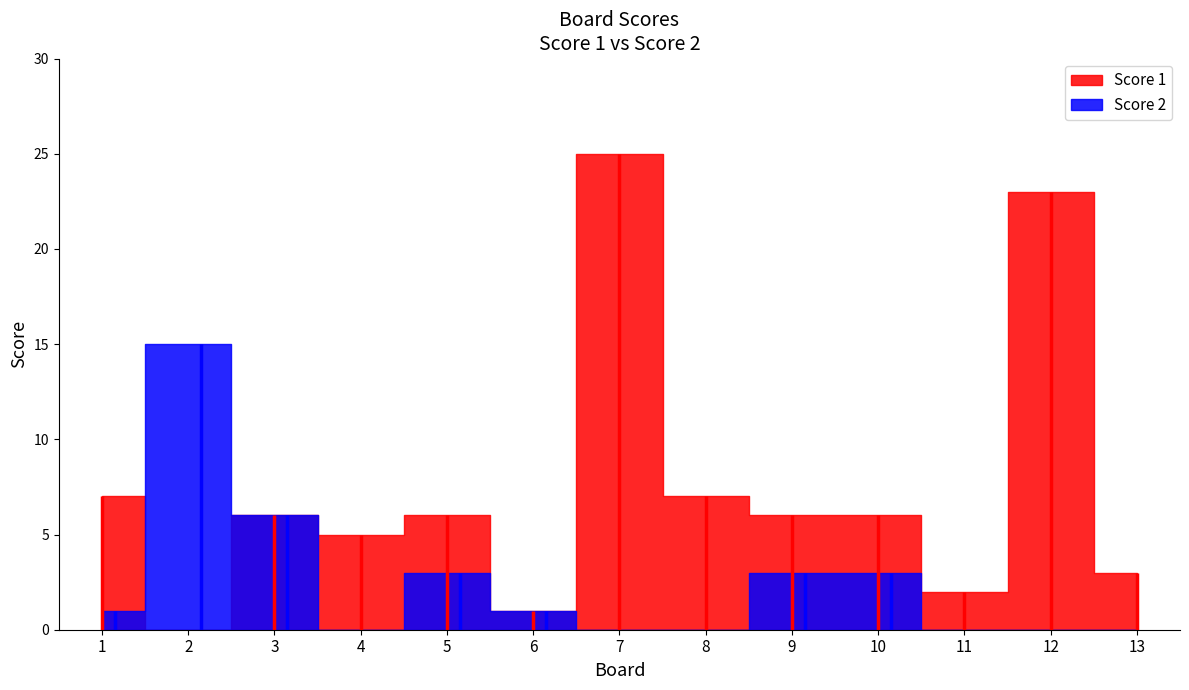

How many data points in Score 2 are above 1?

5